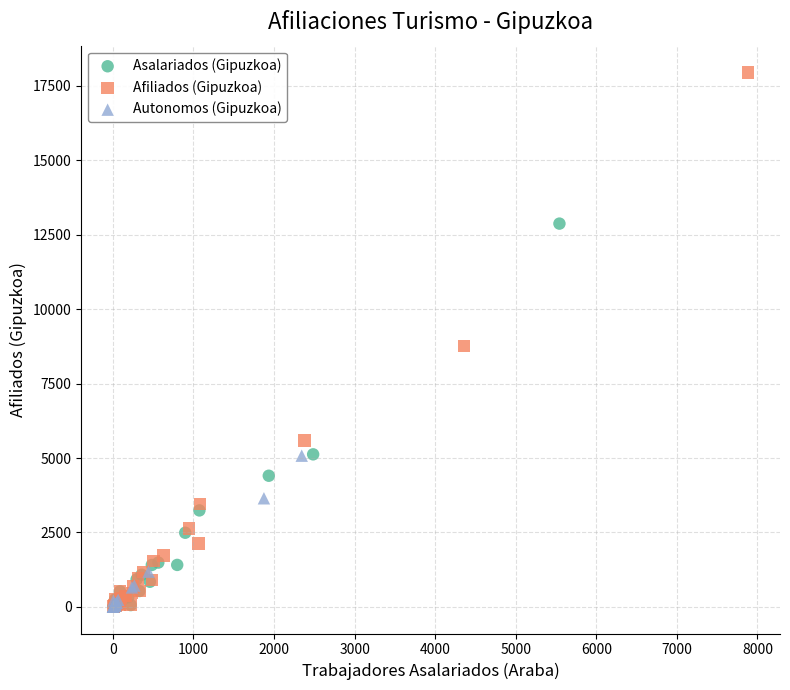

Which series contains the highest Y value?

Afiliados (Gipuzkoa)